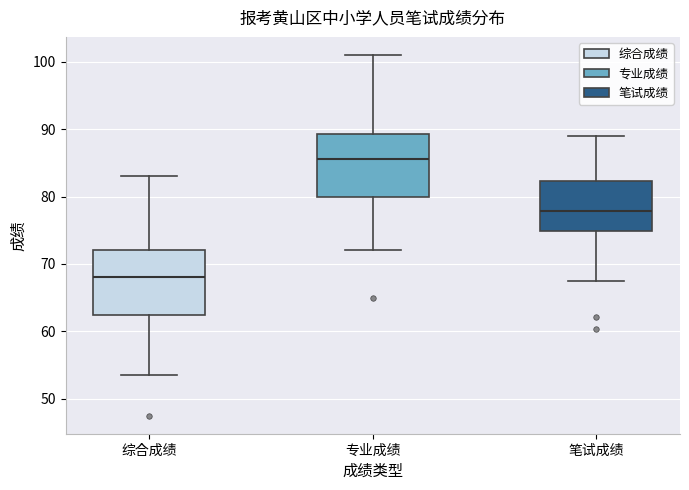

Reading left to right, transcribe this box plot: for each box, give where its median line is, the range the box spans, and where its two whiskers end, as read against the y-axis. The values are not printed on the chart, so give them approximately, as read against the axis.

综合成绩: median 68, box 63 to 72, whiskers 54 to 83
专业成绩: median 86, box 80 to 89, whiskers 72 to 101
笔试成绩: median 78, box 75 to 82, whiskers 67 to 89